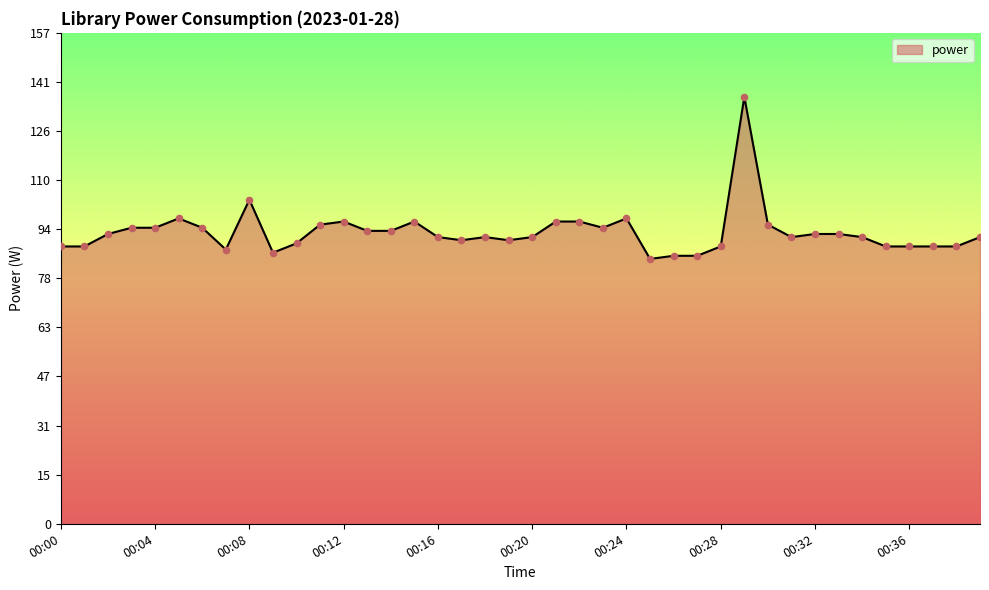

What is the greatest value displayed?

137